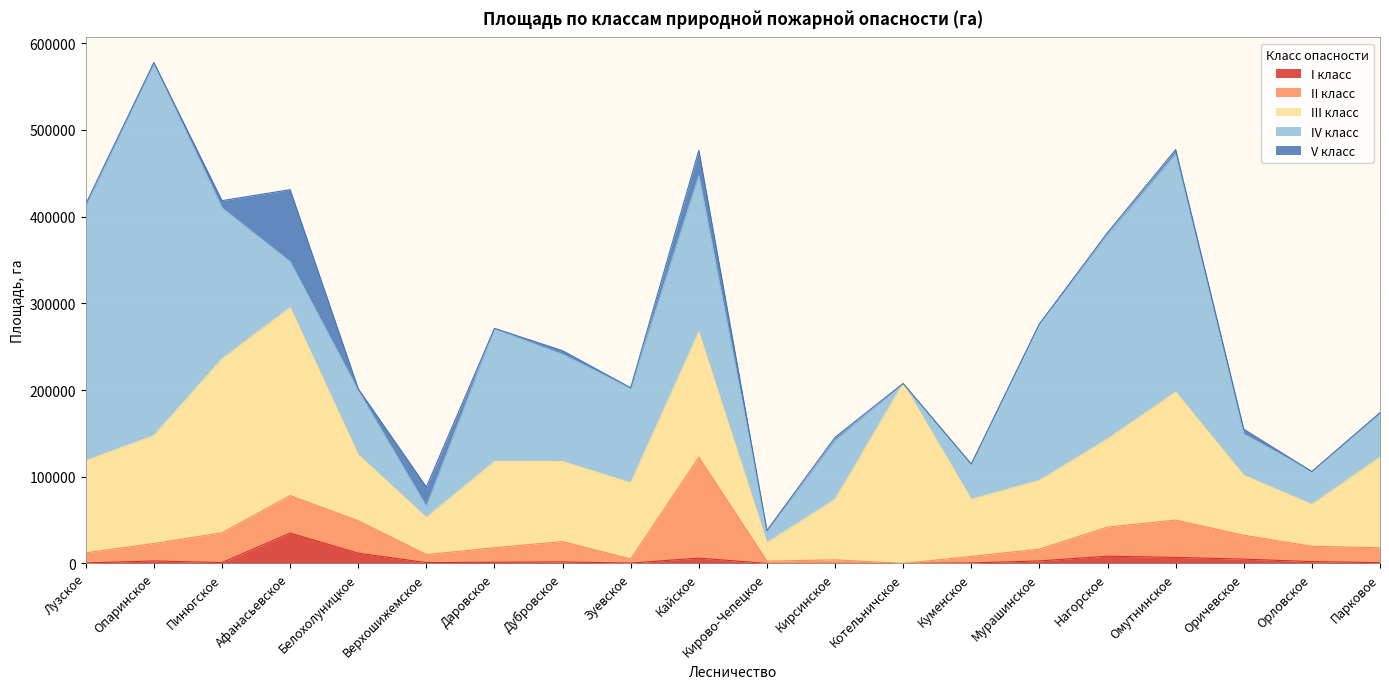

Reading left to right, list all the values displayed in this chart.

I класс: 575	2880	985	35036	11839	970	1384	1729	446	6158	0	0	0	589	2931	8357	6975	4954	2143	882
II класс: 11718	20127	34429	43221	37364	9231	16771	23501	4715	116419	2639	4187	0	7544	13603	33591	43109	27573	17688	17225
III класс: 106368	124377	200587	216887	76125	42750	99378	92382	87728	144120	21296	69678	207581	65805	79250	101618	147661	69076	48109	104591
IV класс: 293109	428938	174143	52973	74122	12792	152735	123608	108852	180416	13461	67788	0	40061	180436	235309	274536	47750	38030	50198
V класс: 2802	1554	8342	83026	2031	22436	938	4200	888	29380	597	3898	0	740	0	2796	5041	5476	78	1067